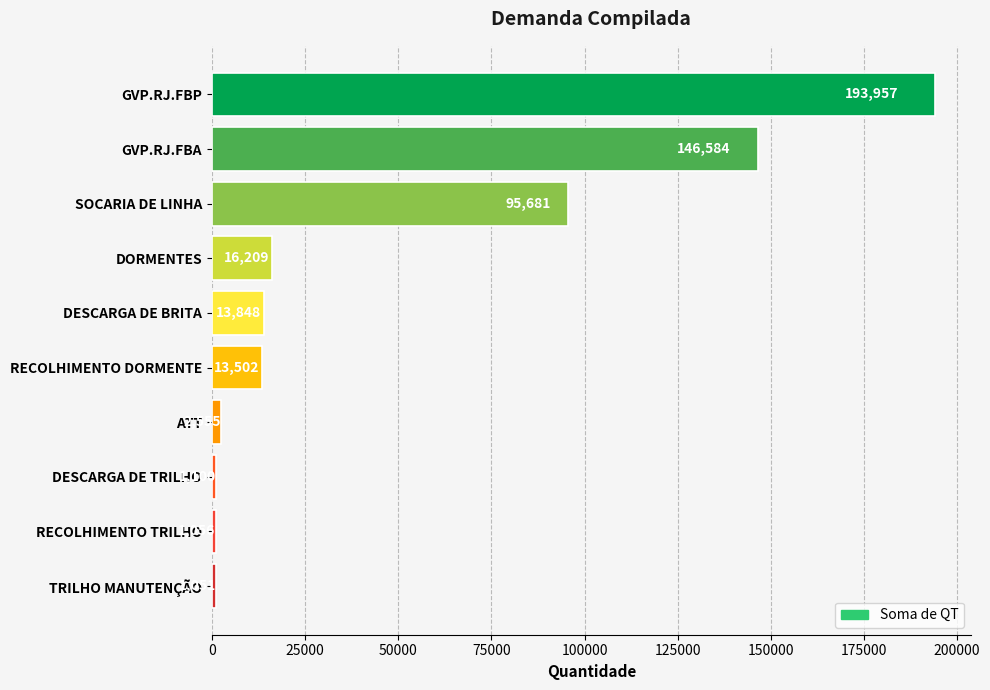

How many series are shown in this chart?

1